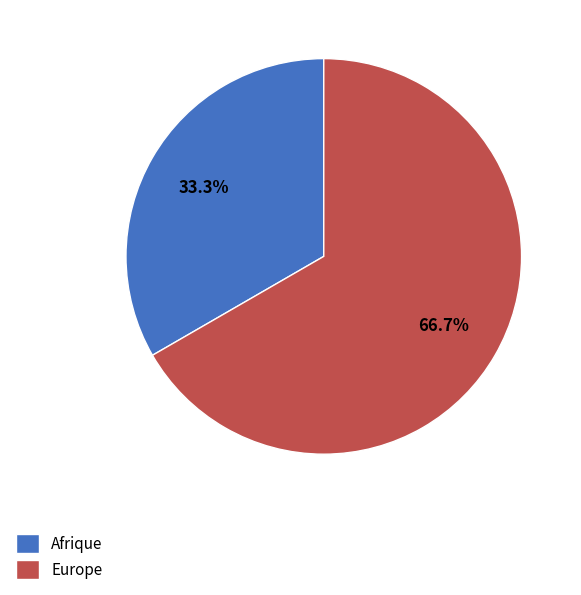

Which category has the smallest portion of the pie?

Afrique